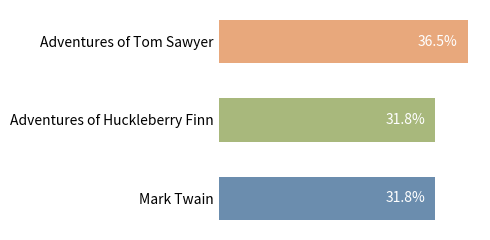

Which has a higher value, Adventures of Huckleberry Finn or Adventures of Tom Sawyer?

Adventures of Tom Sawyer